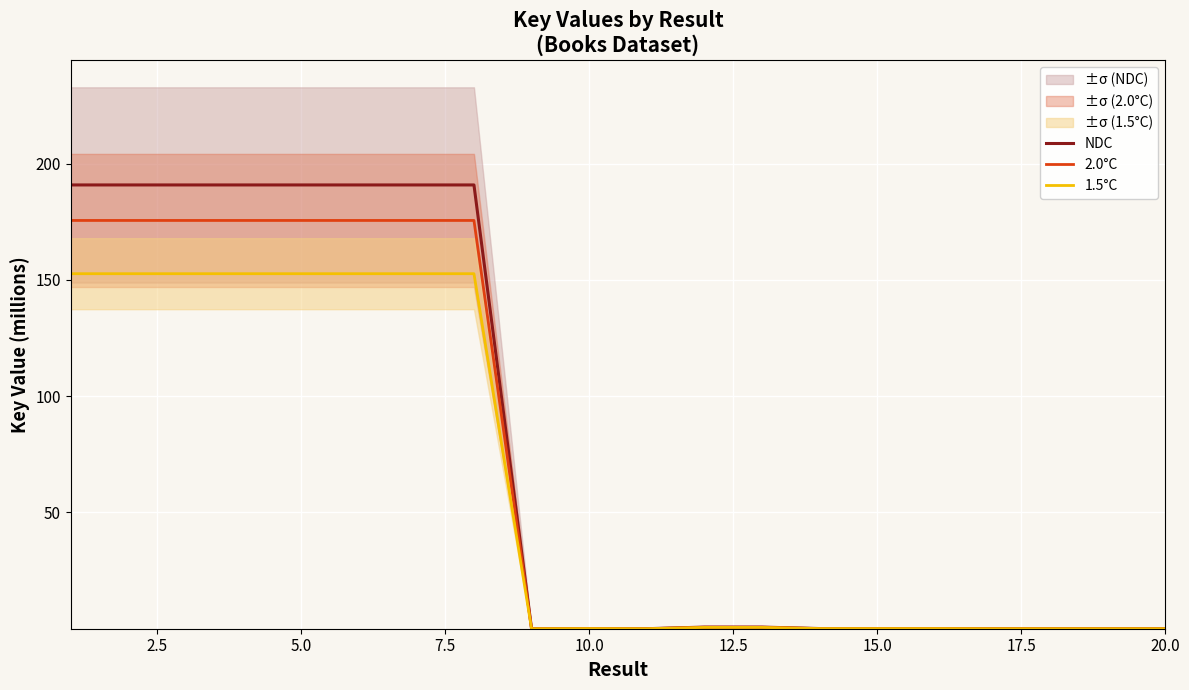

What is the difference between the second highest and second lowest values in the 2.0°C series?

175.6